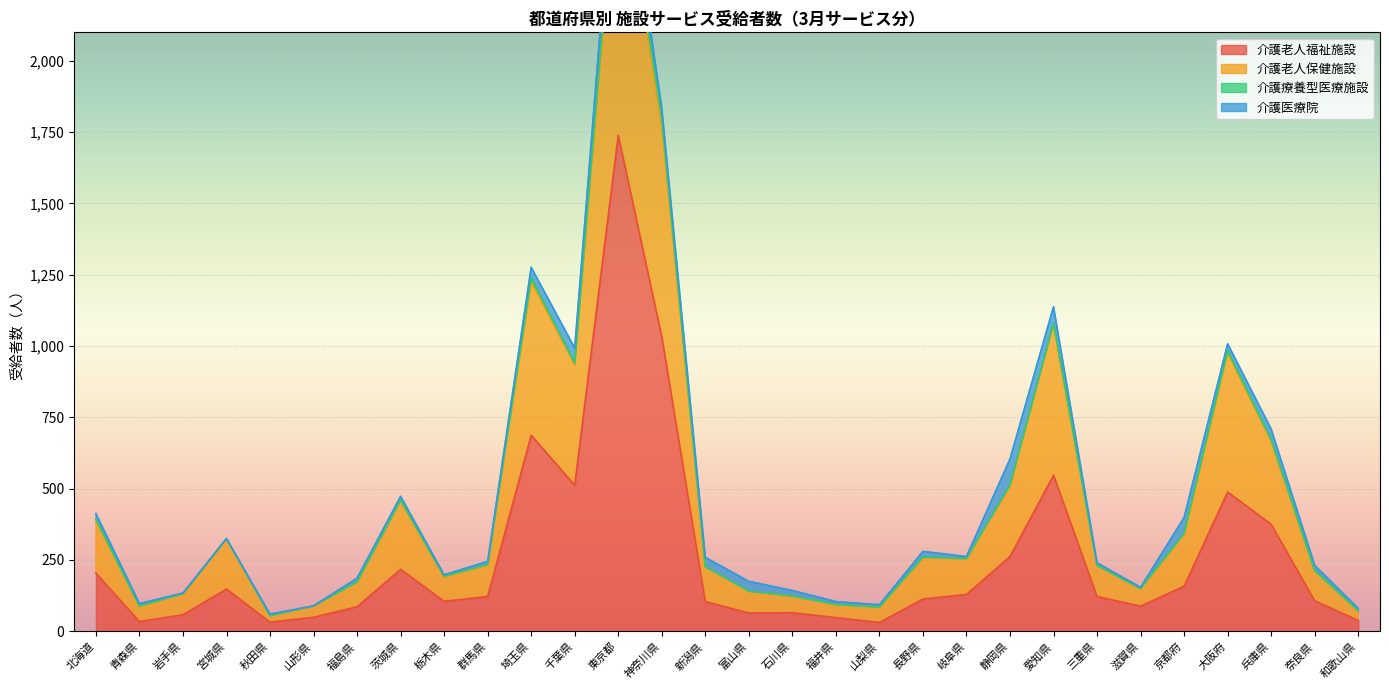

At which category does 介護老人保健施設 reach its first local peak?

宮城県